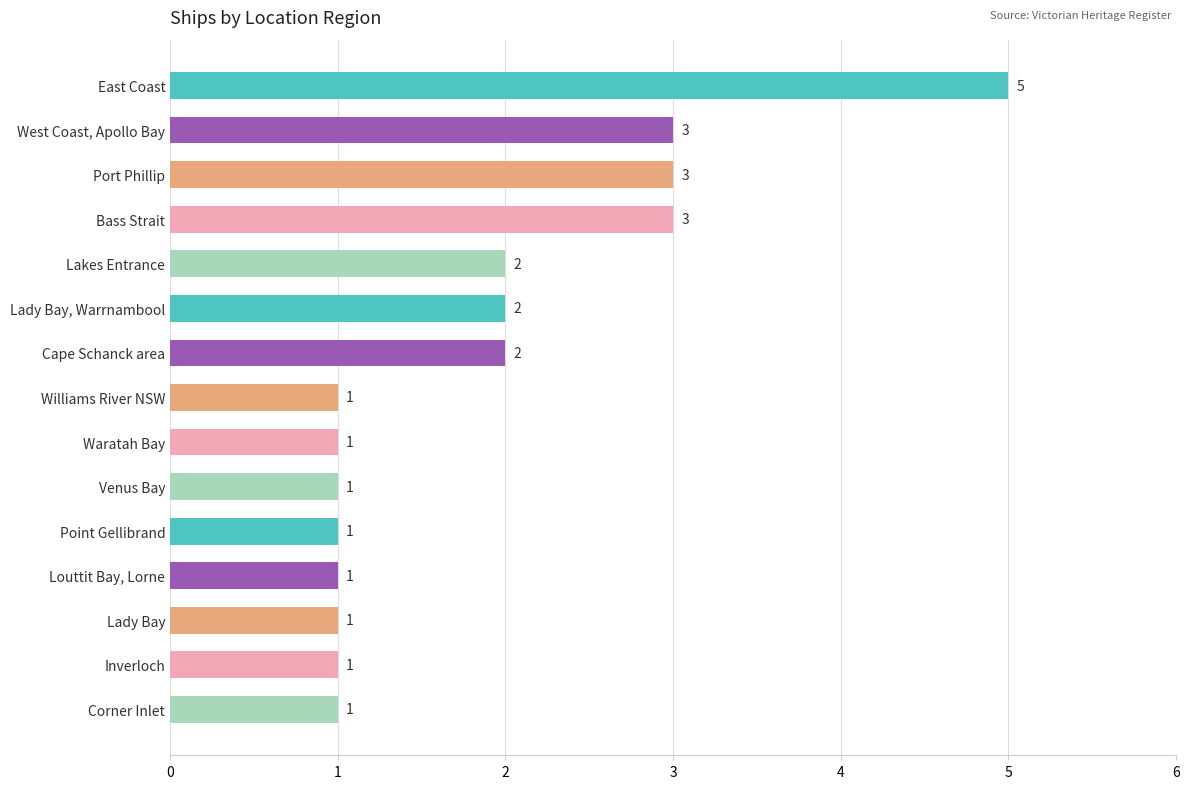

Does the chart contain stacked bars?

No